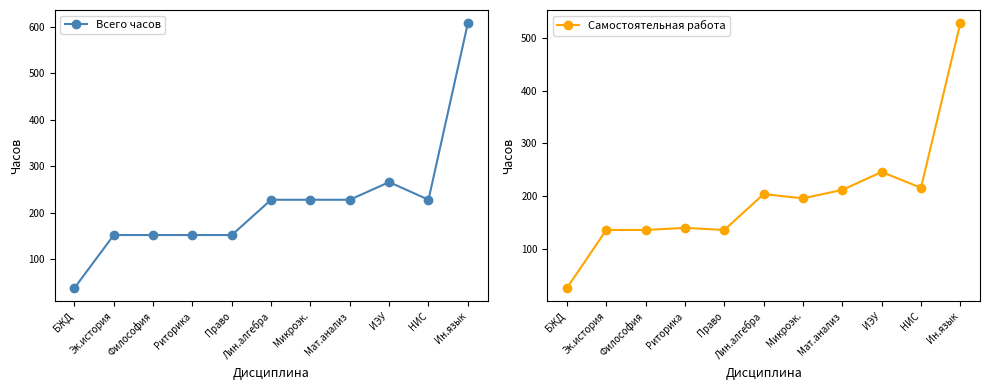

The Самостоятельная работа series shows 216 at НИС. True or false?

True